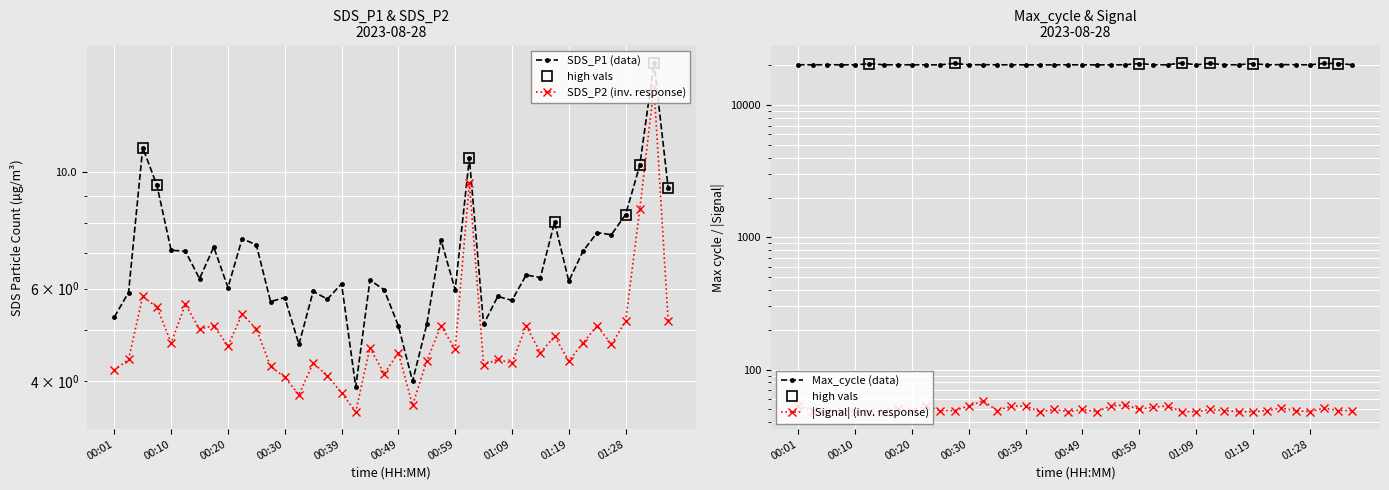

True or false: SDS_P1 and Signal cross at least once.

False